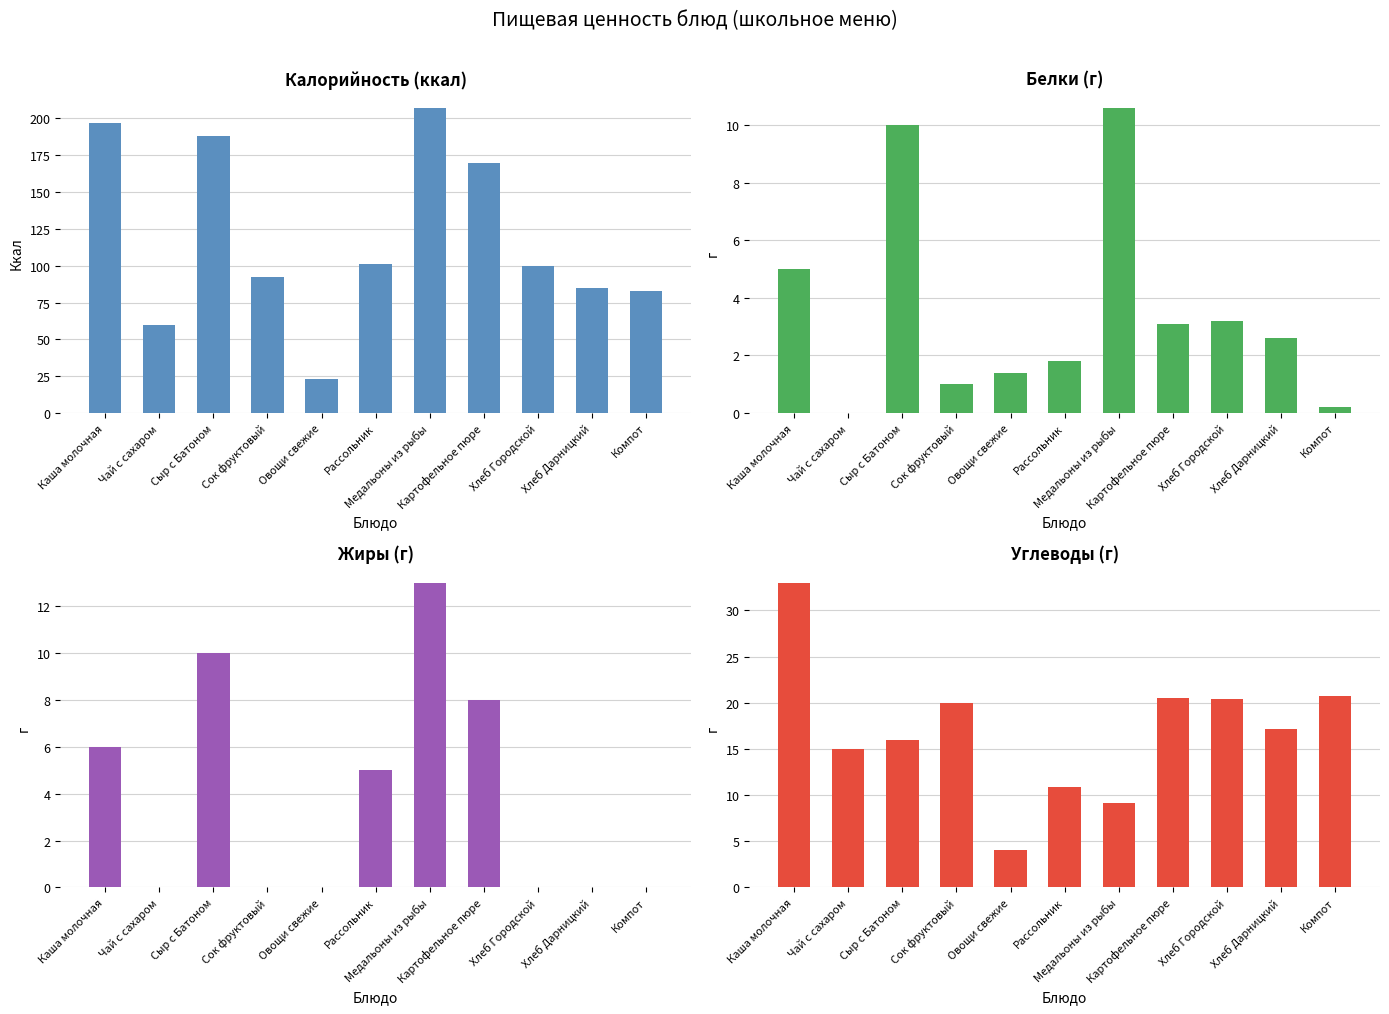

Which category has the lowest value across all series?

Чай с сахаром